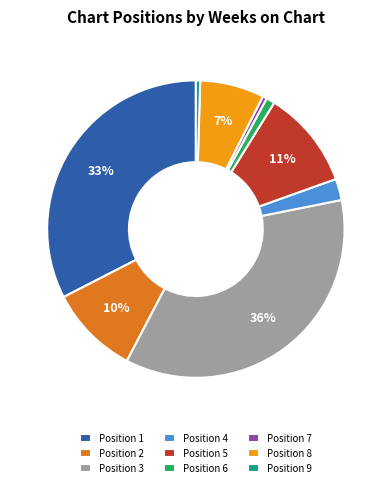

Which category has the biggest portion of the pie?

Position 3